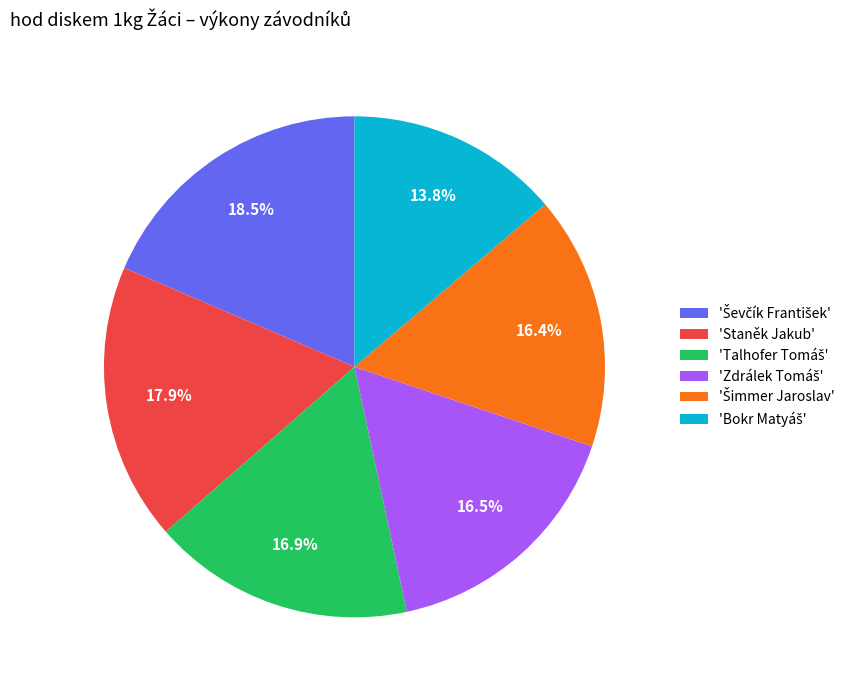

To the nearest percent, what is the average slice percentage?

17%